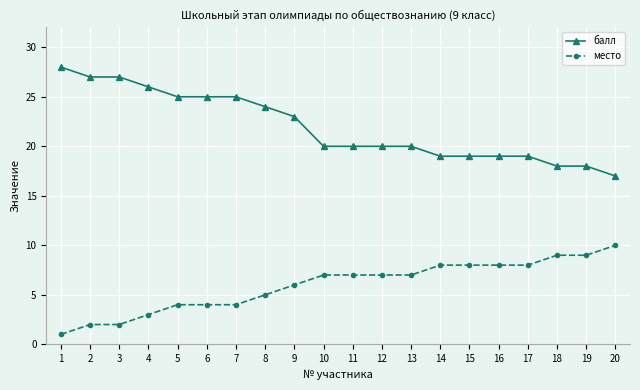

Which series has the widest spread of values?

балл